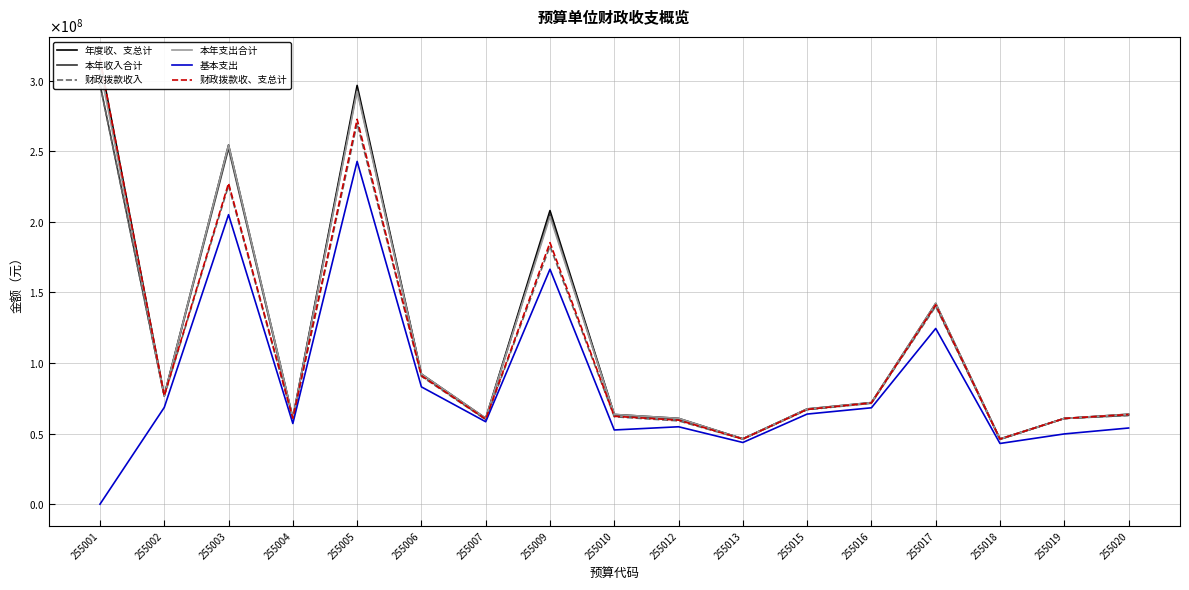

Reading left to right, list all the values displayed in this chart.

年度收、支总计: 255001=315256720.5	255002=77072280.8	255003=254442173.9	255004=61111085.8	255005=296650767.6	255006=92197552.1	255007=60859864.0	255009=207987898.4	255010=63568807.9	255012=60783638.3	255013=46311364.9	255015=67472654.5	255016=71978400.8	255017=142220891.6	255018=46222086.7	255019=60739701.6	255020=63728897.3
本年收入合计: 255001=297563506.0	255002=76740994.9	255003=252061326.8	255004=60694273.4	255005=293921214.1	255006=91784986.3	255007=60185943.4	255009=205494949.4	255010=63242035.6	255012=60282864.0	255013=46283759.9	255015=67225452.9	255016=71727190.5	255017=141148385.1	255018=45937902.3	255019=60708714.2	255020=63028769.4
财政拨款收入: 255001=297563506.0	255002=76495644.9	255003=225824800.4	255004=60521723.4	255005=269907913.4	255006=90606146.5	255007=59939330.5	255009=182777540.3	255010=61938401.6	255012=59032800.9	255013=46127309.9	255015=66910102.9	255016=71480912.9	255017=140139185.1	255018=45937902.3	255019=60708714.2	255020=62801619.4
本年支出合计: 255001=308818084.5	255002=76822280.8	255003=254342682.3	255004=61111085.8	255005=292422319.8	255006=92197552.1	255007=60859843.0	255009=203757478.0	255010=63568807.9	255012=60783638.3	255013=46276374.9	255015=67472654.5	255016=71928400.8	255017=142220891.6	255018=46222086.7	255019=60701926.6	255020=63728897.3
基本支出: 255001=0.0	255002=68529272.5	255003=205072560.2	255004=57161525.8	255005=242798956.8	255006=83095324.0	255007=58413311.4	255009=166426906.3	255010=52573274.7	255012=54843776.9	255013=43704229.9	255015=63835936.0	255016=68285442.8	255017=124472210.4	255018=43010930.6	255019=49769948.6	255020=53957900.6
财政拨款收、支总计: 255001=315256720.5	255002=76826930.8	255003=227331405.7	255004=60938535.8	255005=272637466.9	255006=91018712.3	255007=60230607.1	255009=185270489.2	255010=62265173.9	255012=59533575.2	255013=46154914.9	255015=67157304.5	255016=71732123.1	255017=141211691.6	255018=46162402.1	255019=60739701.6	255020=63501747.3